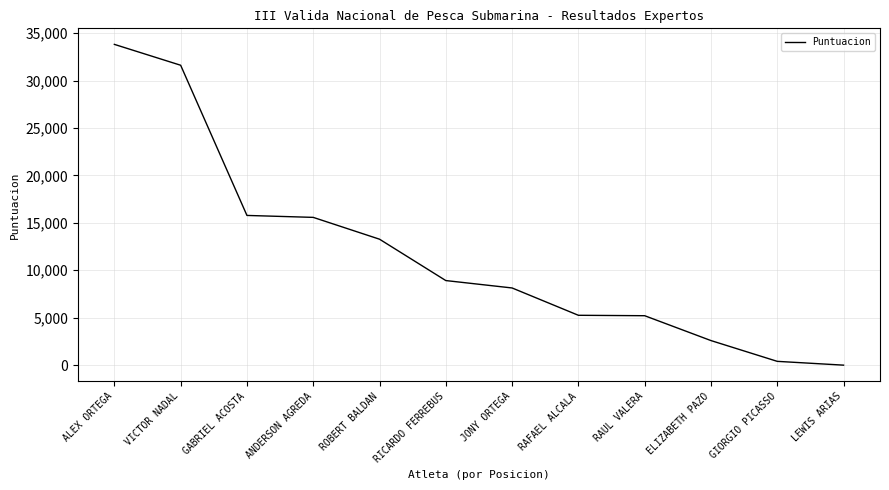

Which label corresponds to the smallest value in the chart?

LEWIS ARIAS